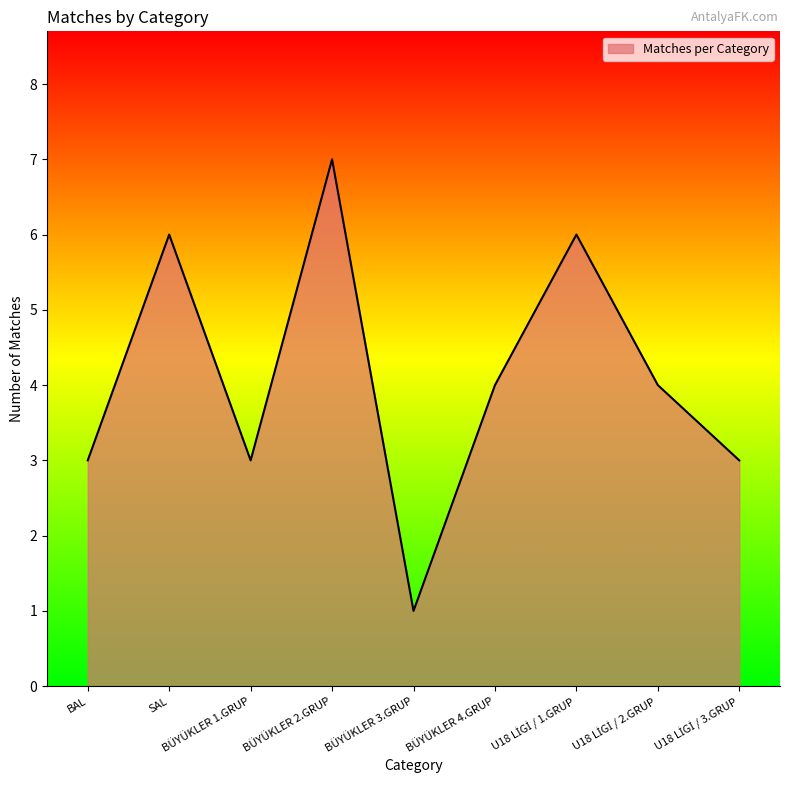

At which label does the data first exceed 4?

SAL